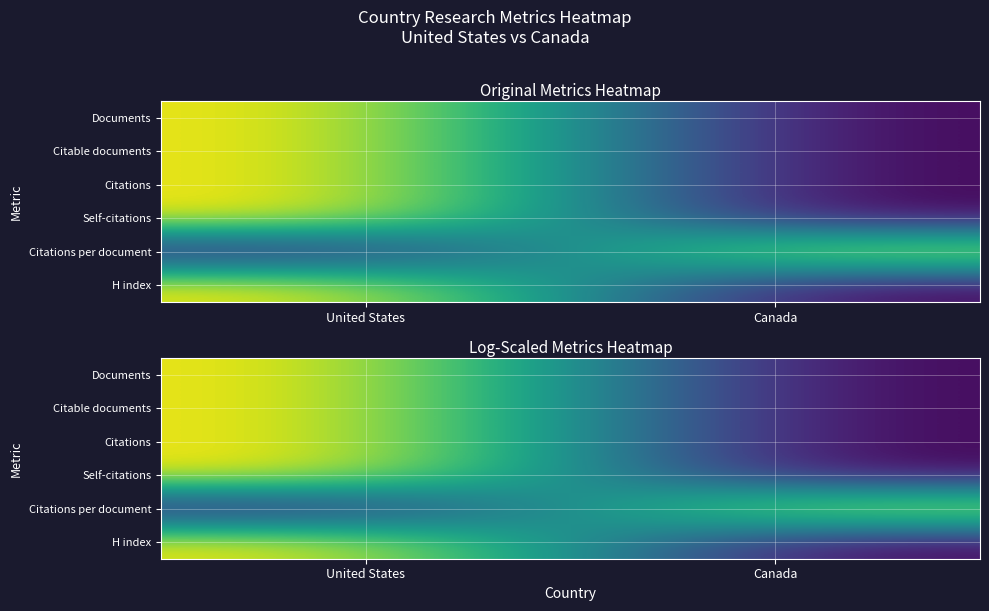

Which category has the lowest value across all series?

Canada